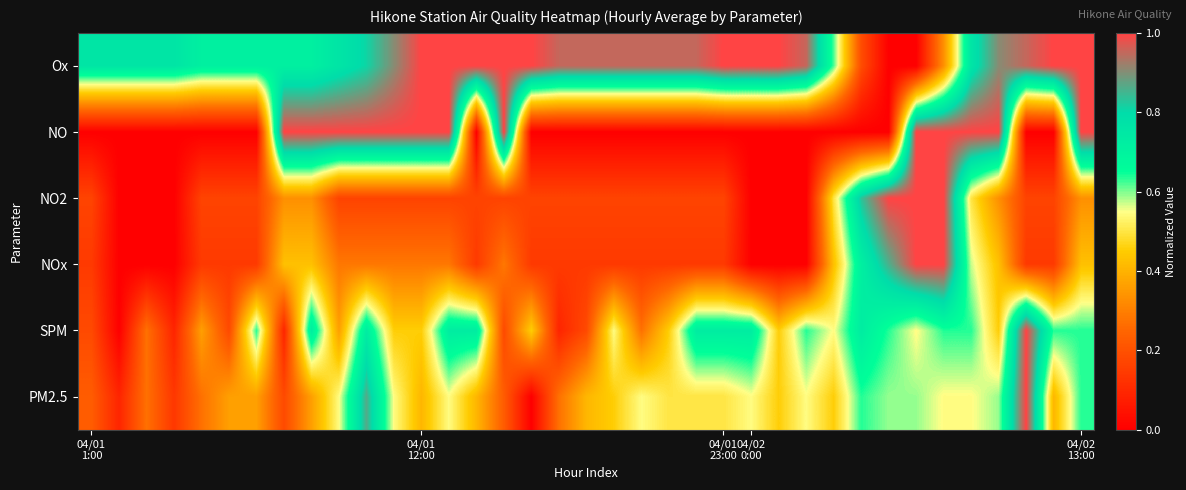

Rank the series by their maximum value, from lowest to highest.

Ox, NO, NO2, NOx, SPM, PM2.5